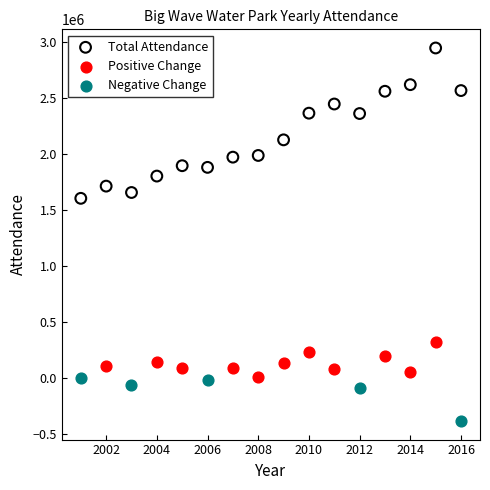

Which series reaches the maximum Y coordinate?

Total Attendance